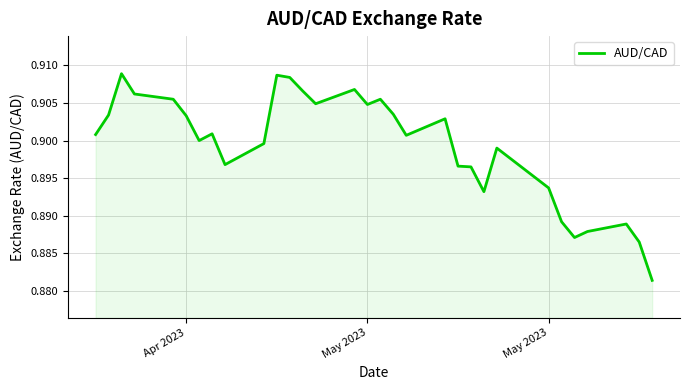

Does the chart have visible grid lines?

Yes